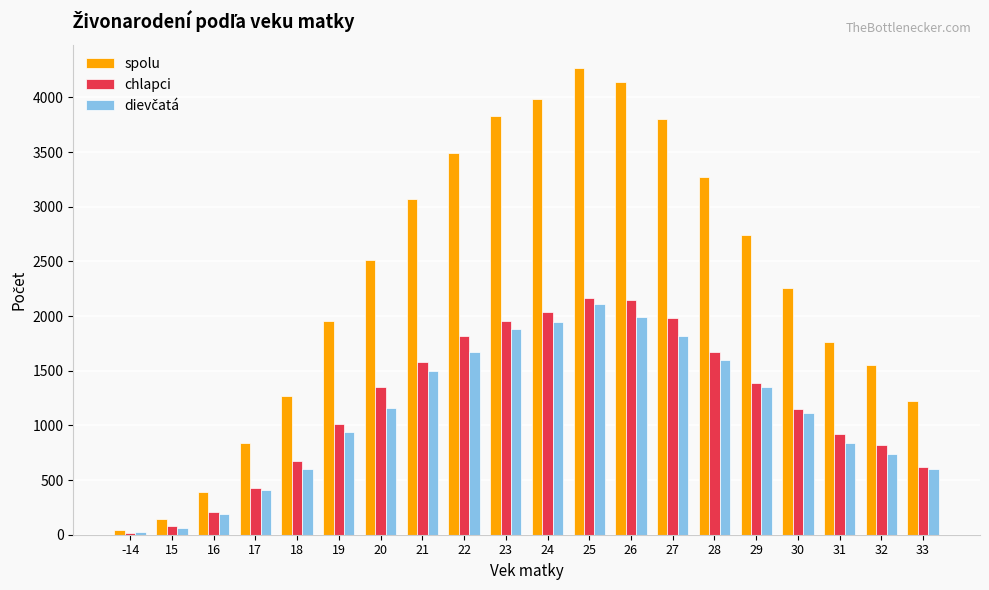

Is it true that spolu equals 2740 at 29?

True